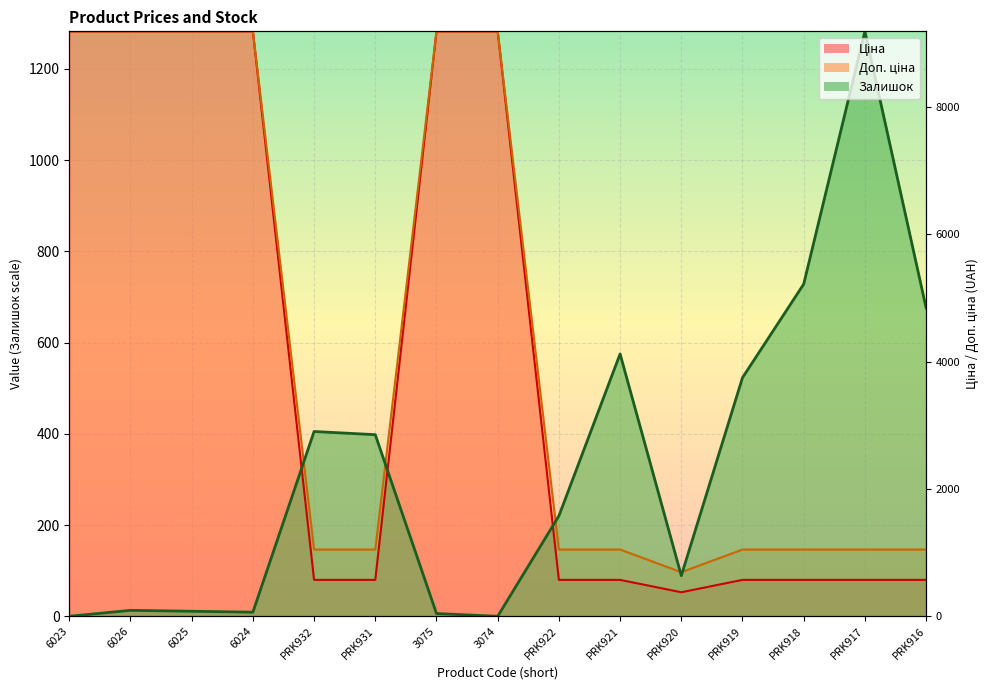

At how many categories does at least one series exceed 285?

13